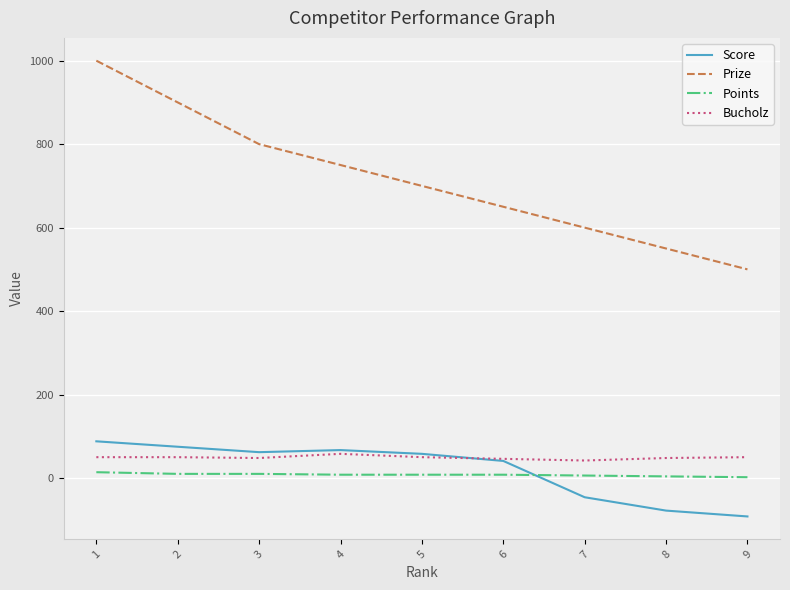

Is it true that Score equals 58 at 5?

True